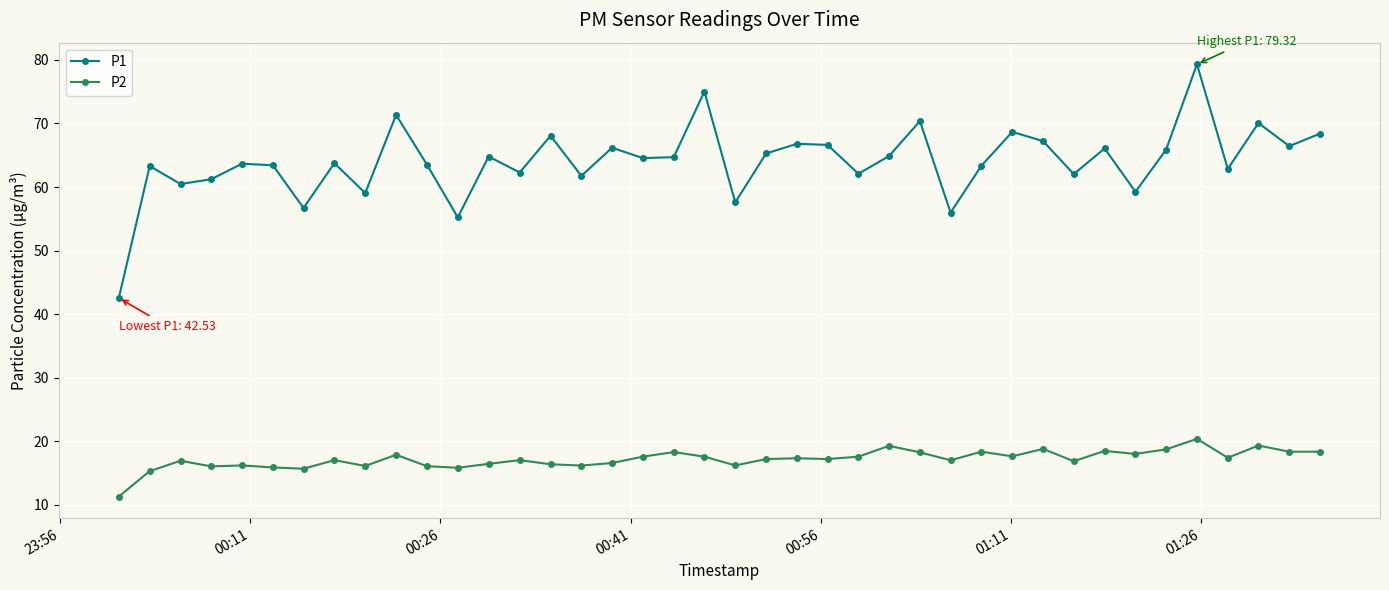

What is the smallest value displayed?

11.3